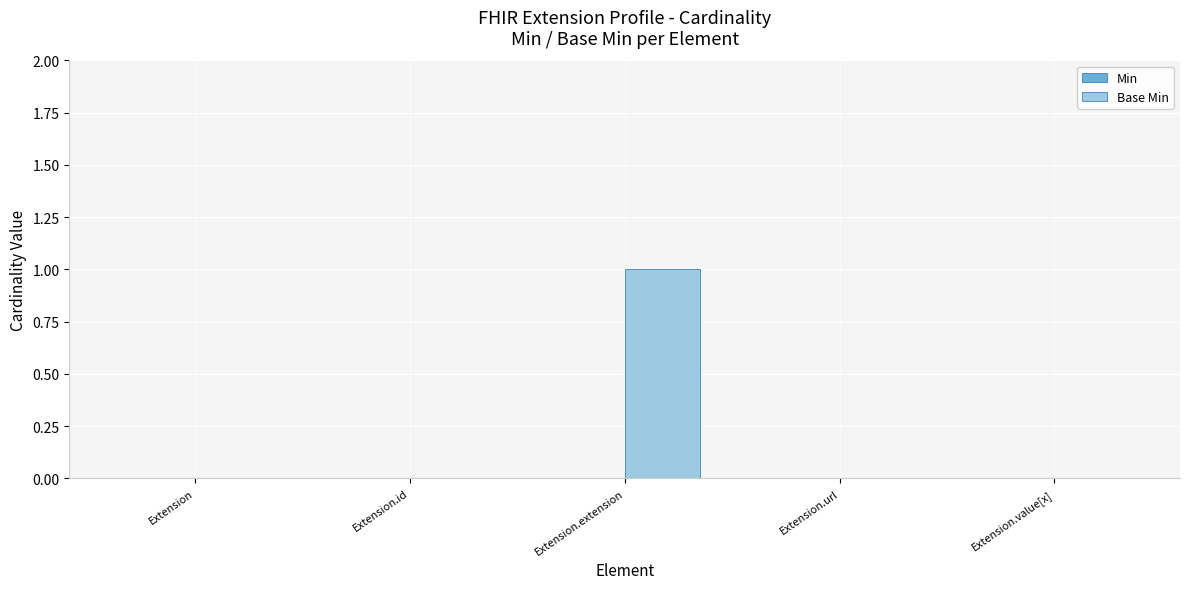

What is the change in value from Extension to Extension.extension?

+1